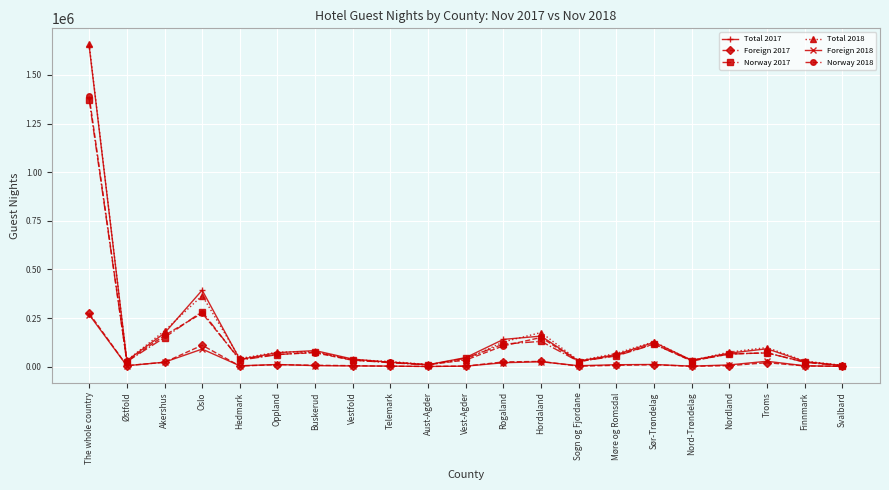

What position from the right is Hordaland?

9